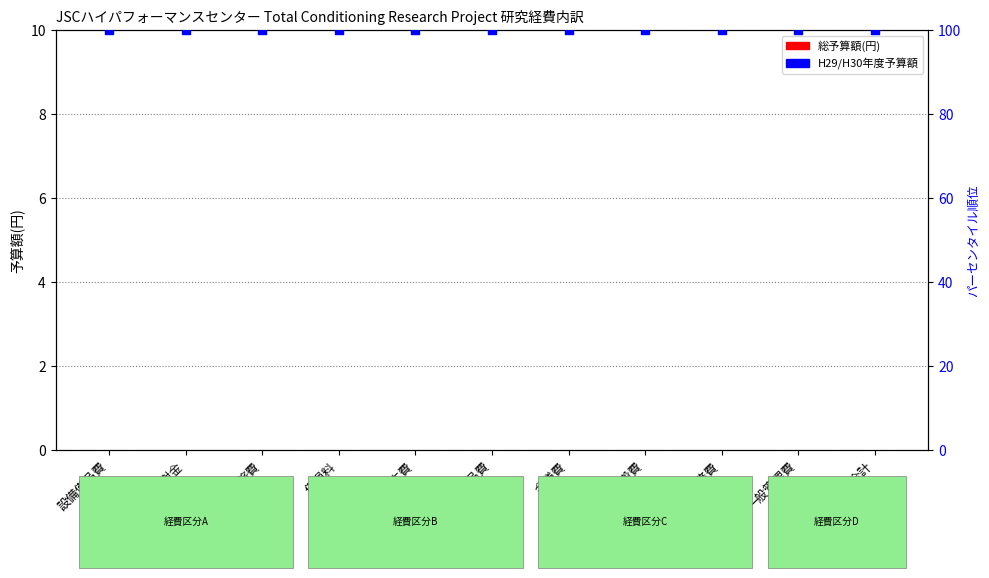

At which category is the sum across all series the highest?

設備備品費